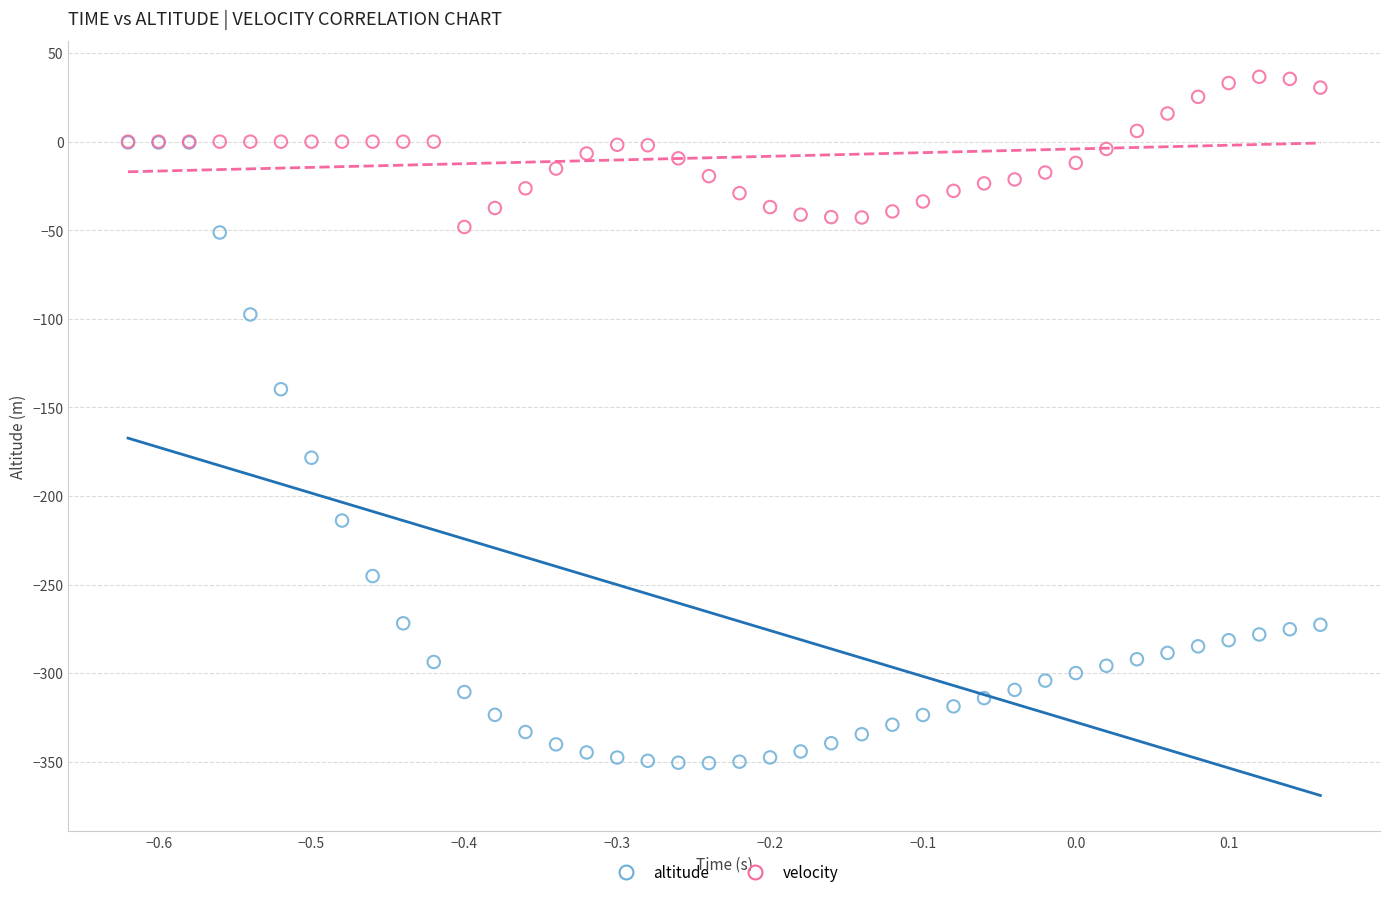

Which series reaches the maximum Y coordinate?

velocity